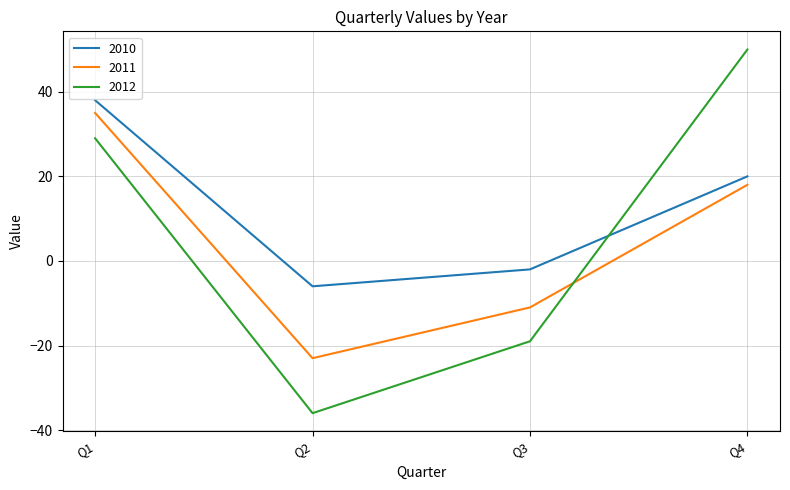

Which series has the largest total across all categories?

2010